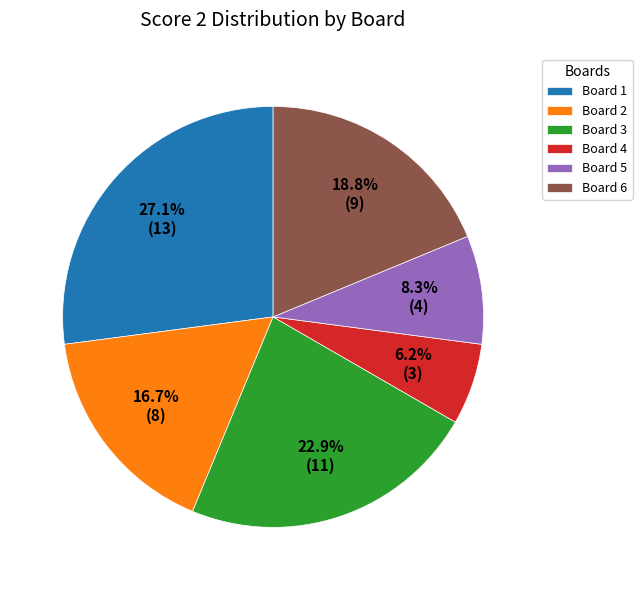

What portion of the pie excludes Board 1?

72.9%